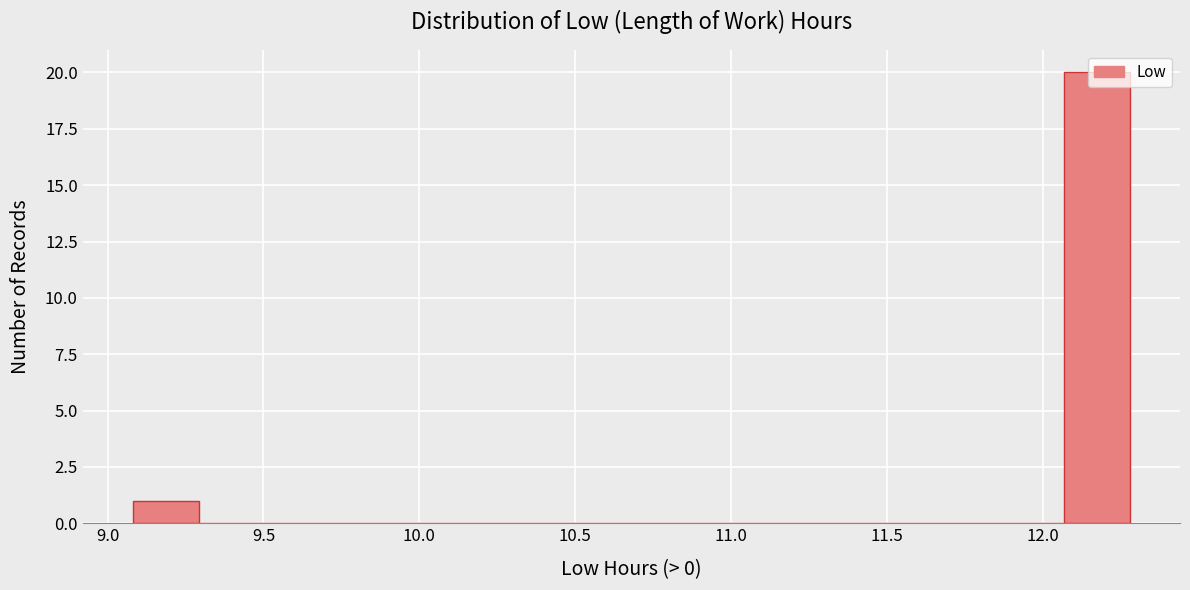

Over which range of the x-axis is the bar tallest?

12.05 to 12.30